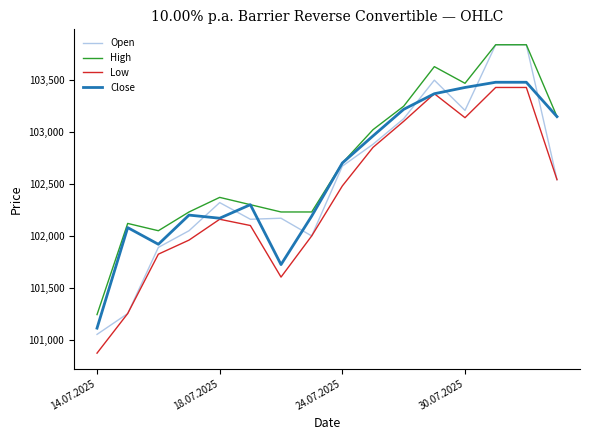

True or false: High and Low intersect in this chart.

False